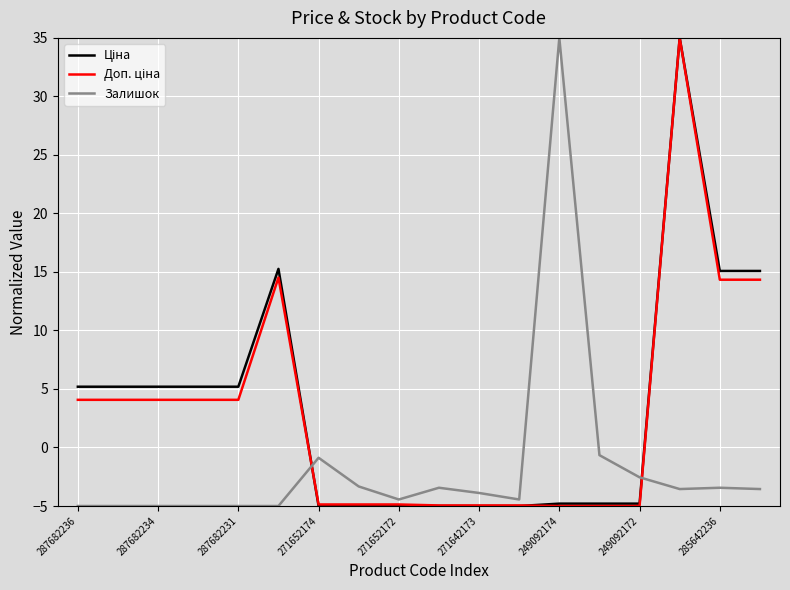

What is the greatest value displayed?

35.0